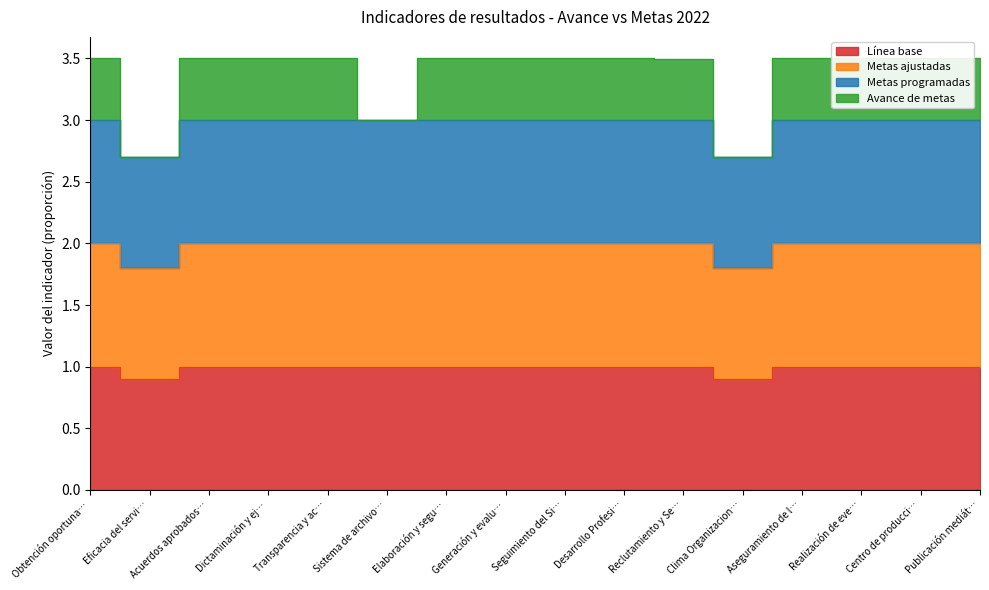

What position from the right is Clima Organizacion…?

5